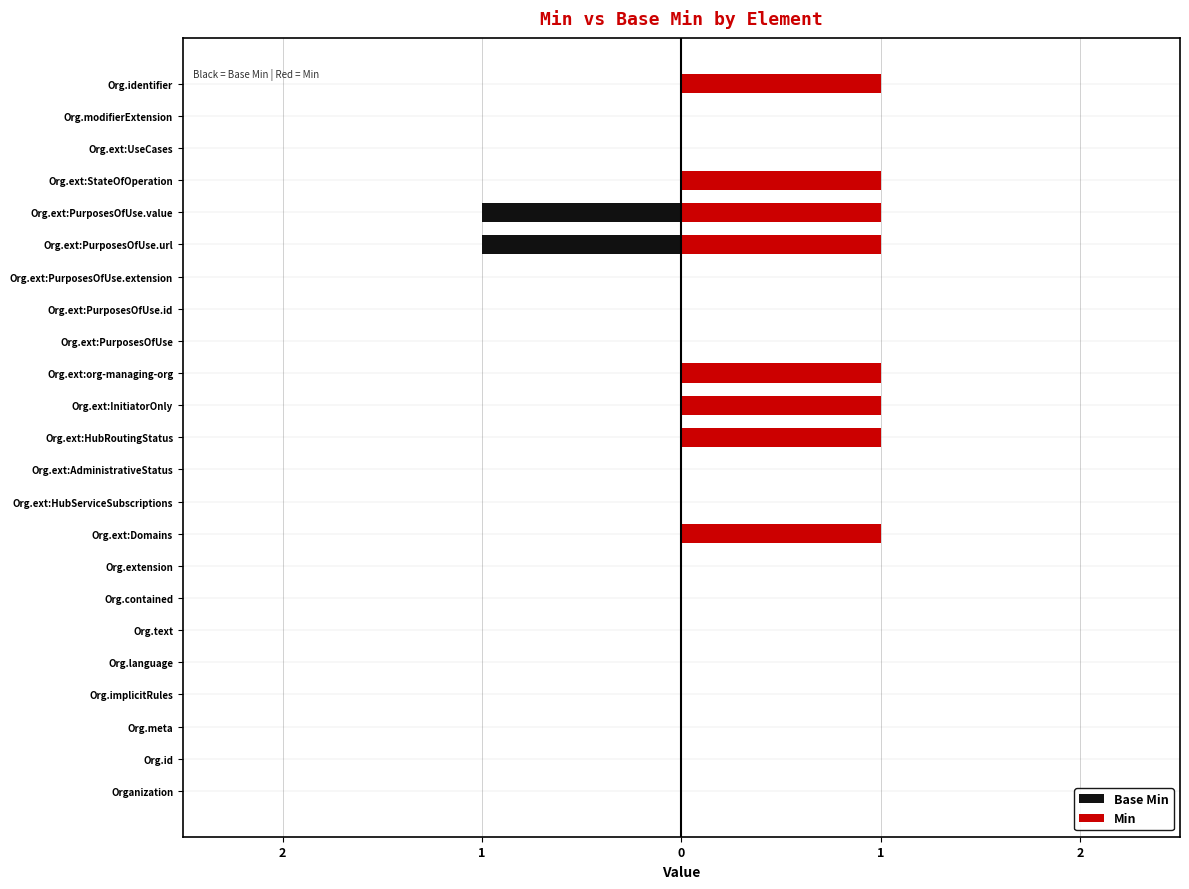

What is the difference between the Base Min values at Org.ext:org-managing-org and Org.ext:PurposesOfUse.url?

1